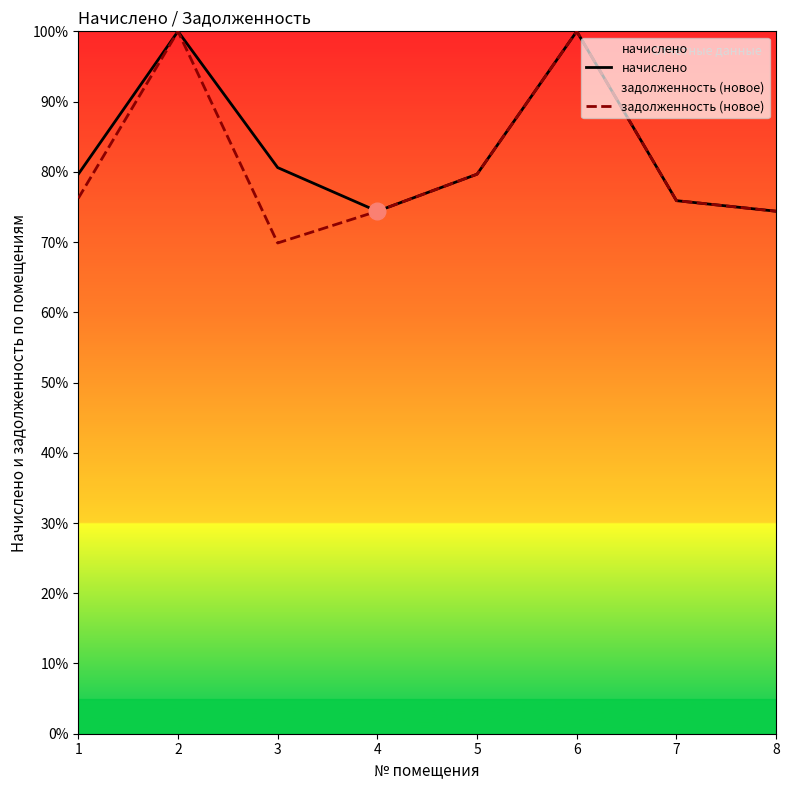

Count the number of categories in the chart.

8